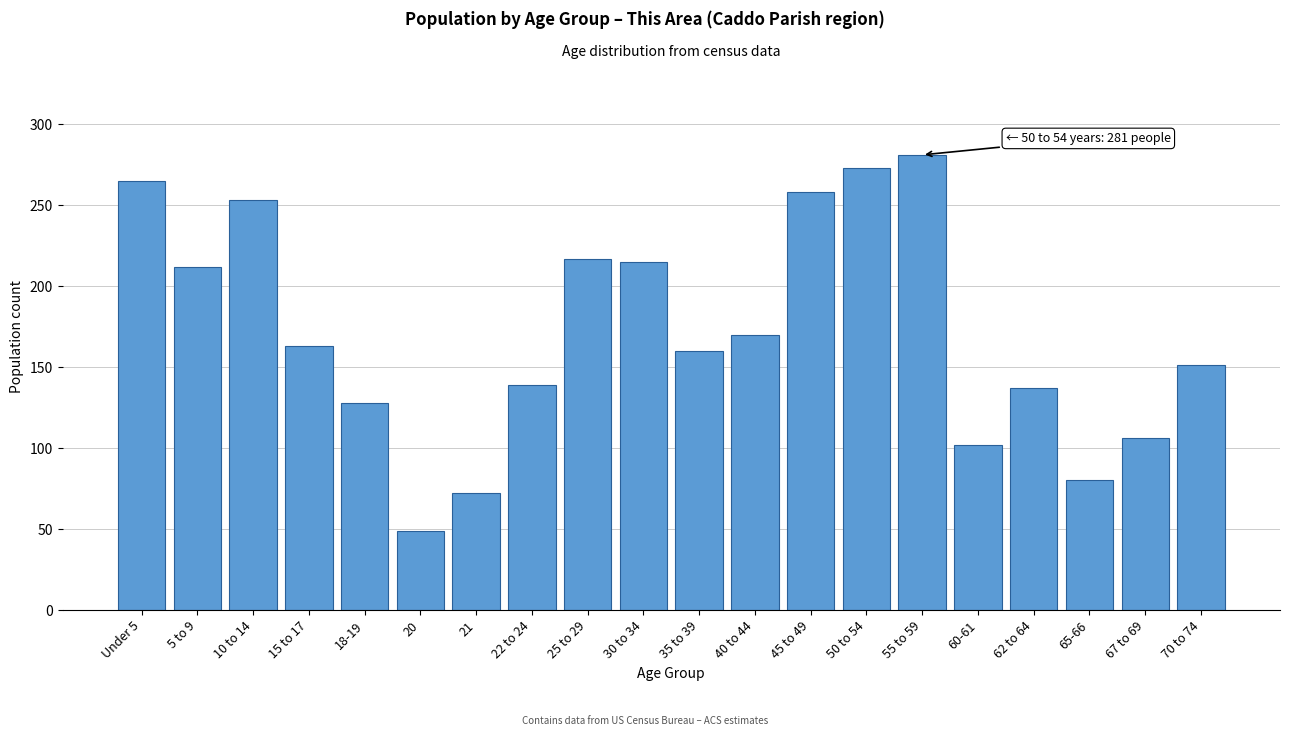

Reading right to left, extract all data points from this chart.

151	106	80	137	102	281	273	258	170	160	215	217	139	72	49	128	163	253	212	265